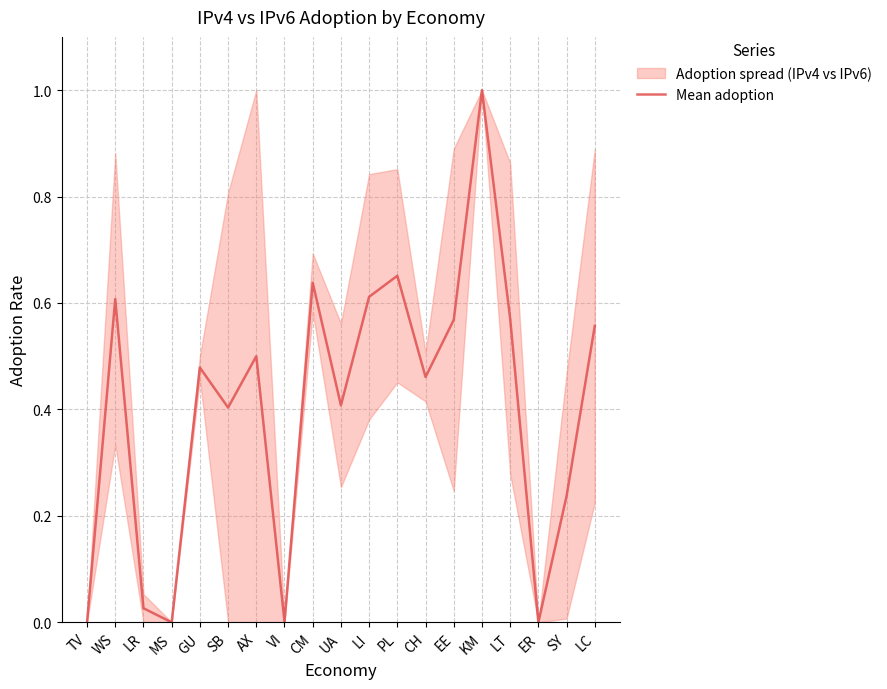

At which label is the value closest to 0?

TV